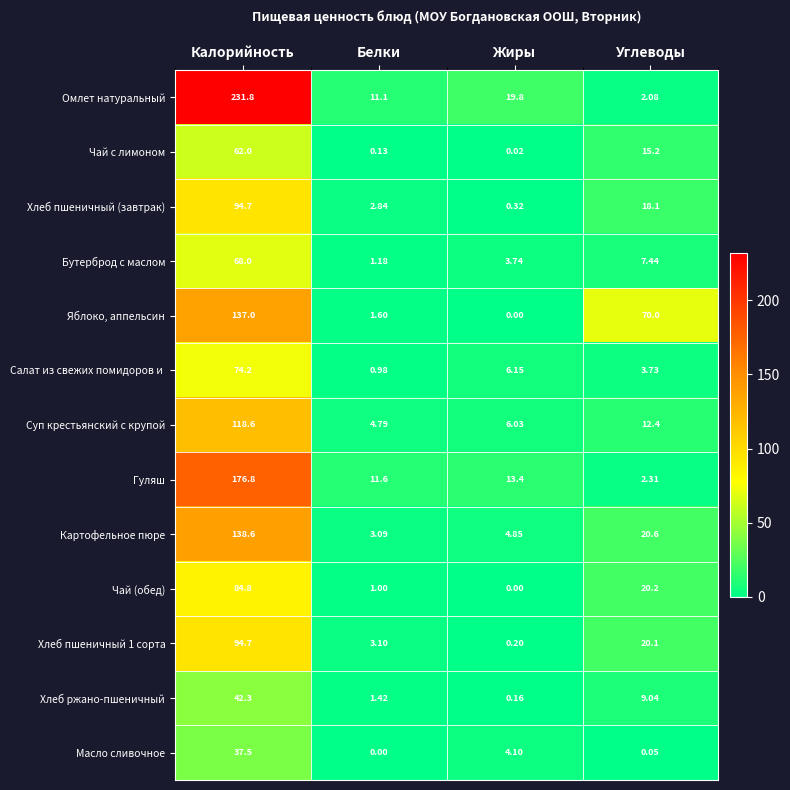

At which category is the sum across all series the highest?

Калорийность